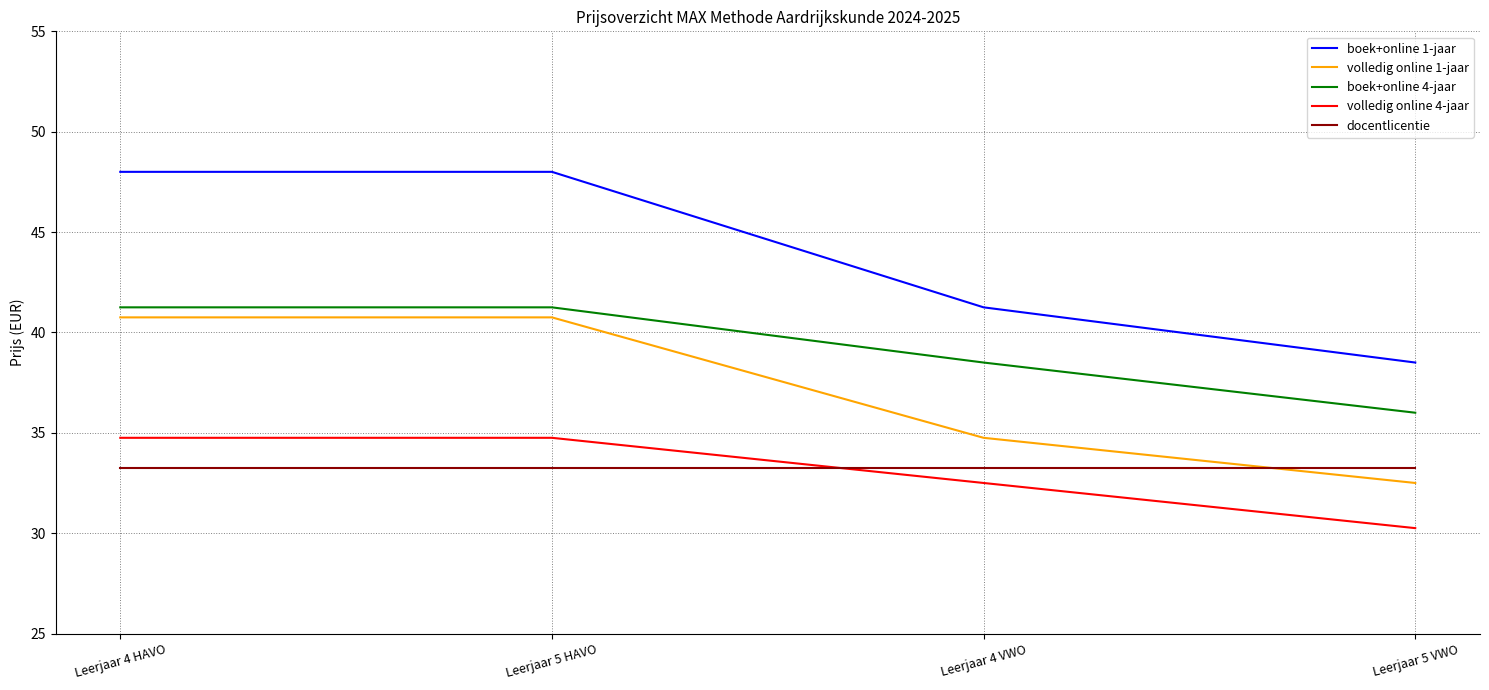

What is the total value across all series at Leerjaar 4 HAVO?

198.0